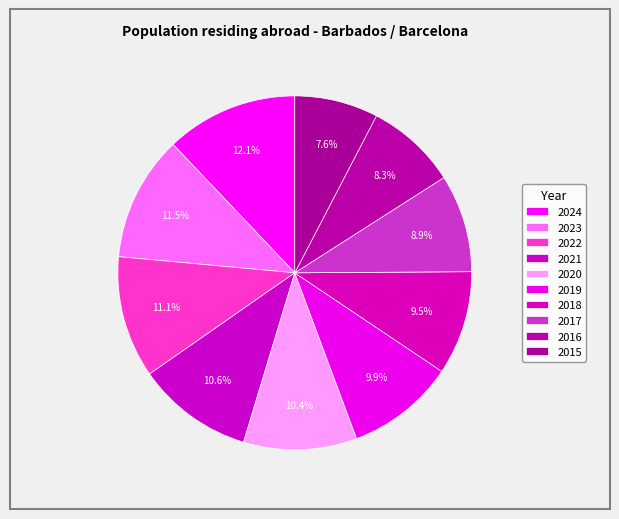

Which has a higher value, 2024 or 2020?

2024